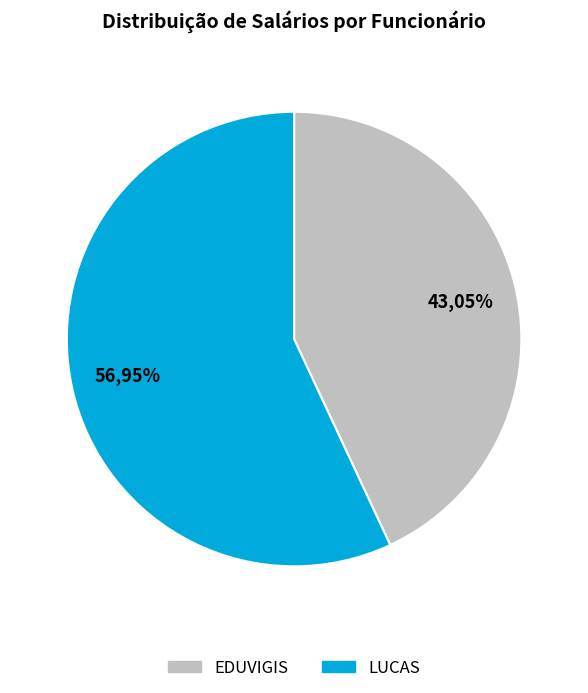

Which slice is the largest?

LUCAS